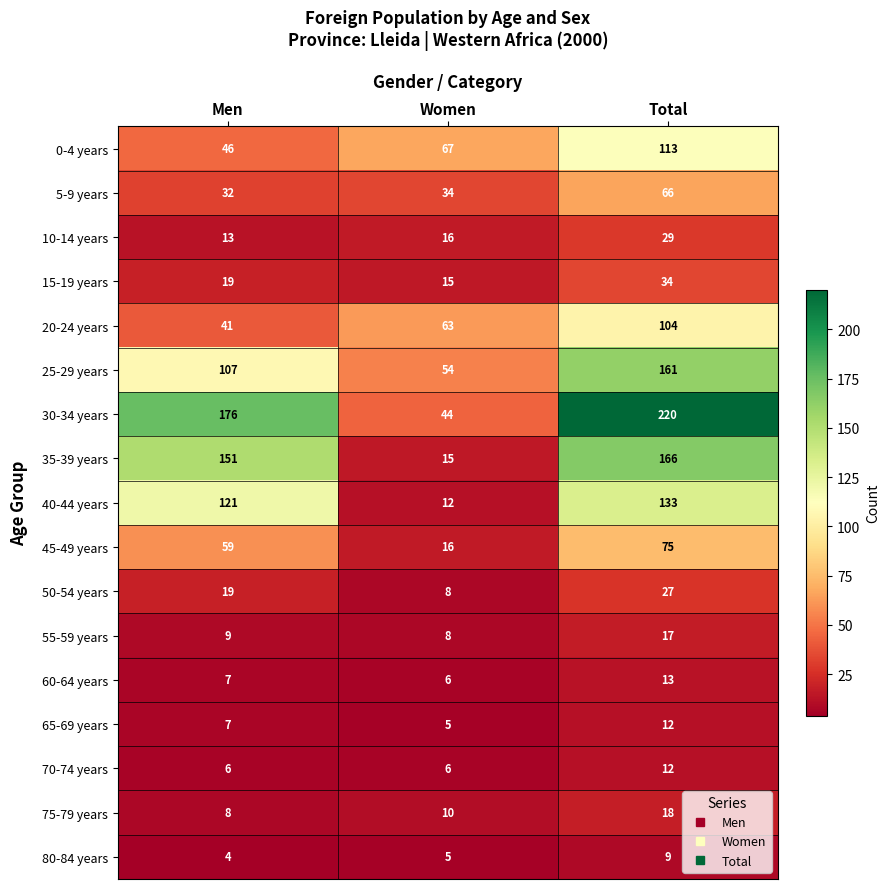

Which category has the lowest value across all series?

Men